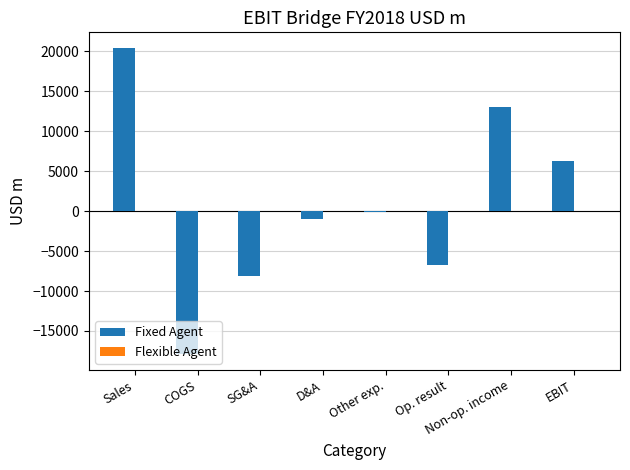

What is the label of the 8th bar from the right?

Sales